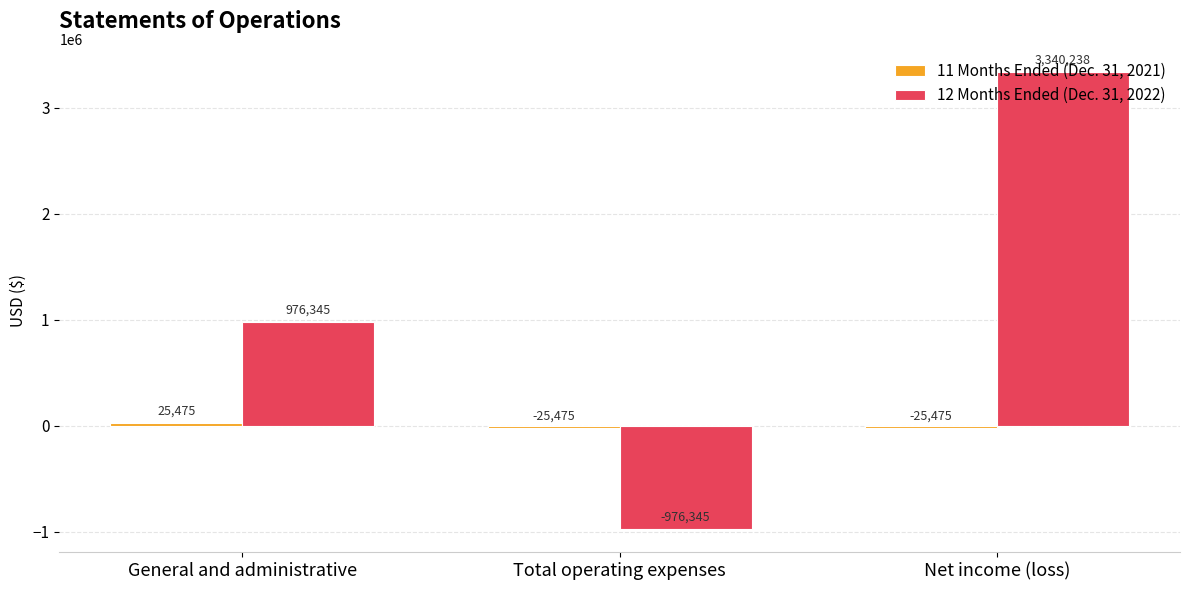

What is the difference between the maximum and minimum values in the 12 Months Ended (Dec. 31, 2022) series?

4316583